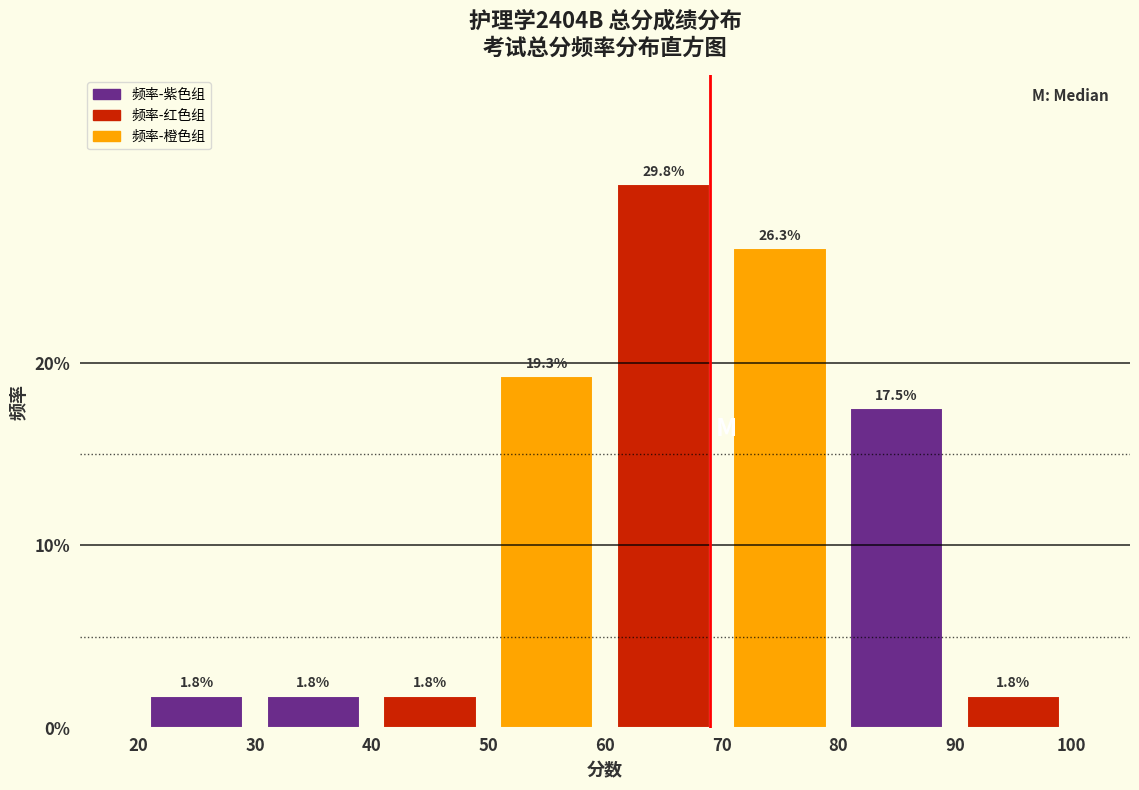

Over which range of the x-axis is the bar tallest?

60 to 70